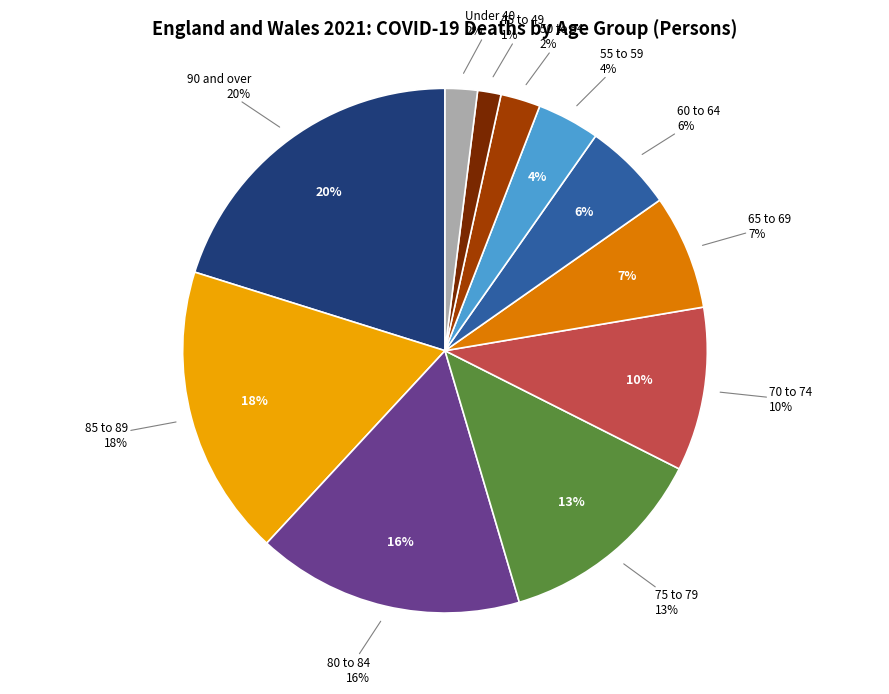

Which slice is the largest?

90 and over